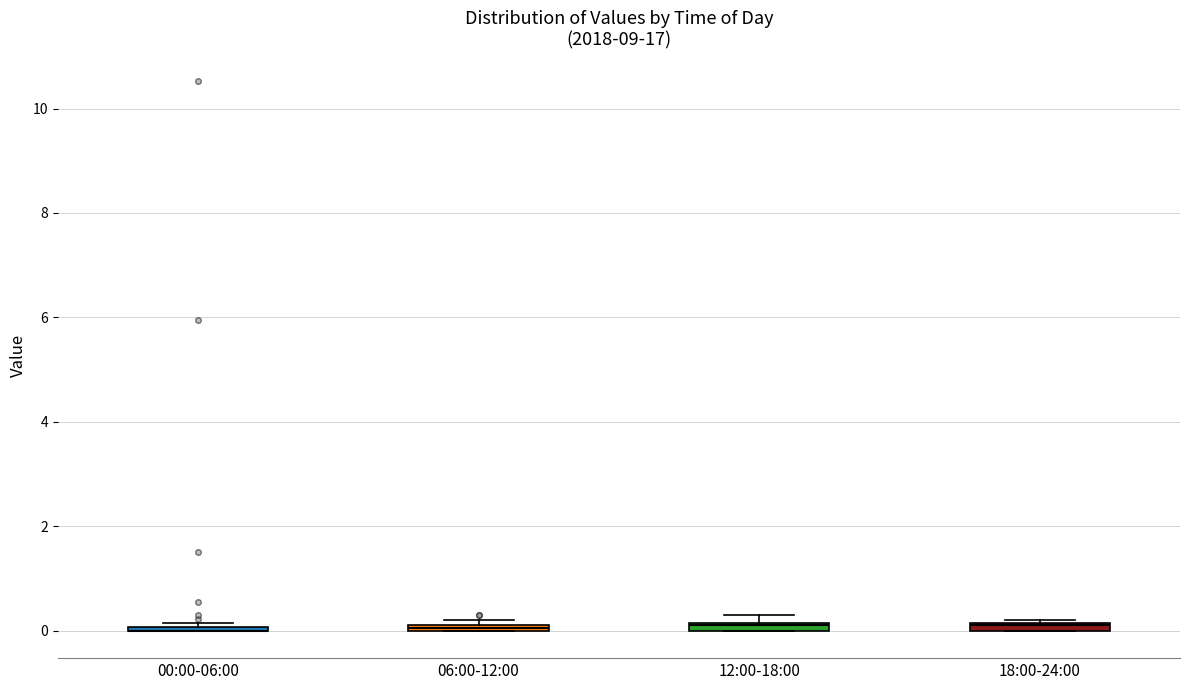

Where is the lower edge of the box for 18:00-24:00 on the y-axis? The values are not printed on the chart, so give them approximately, as read against the axis.

0.0